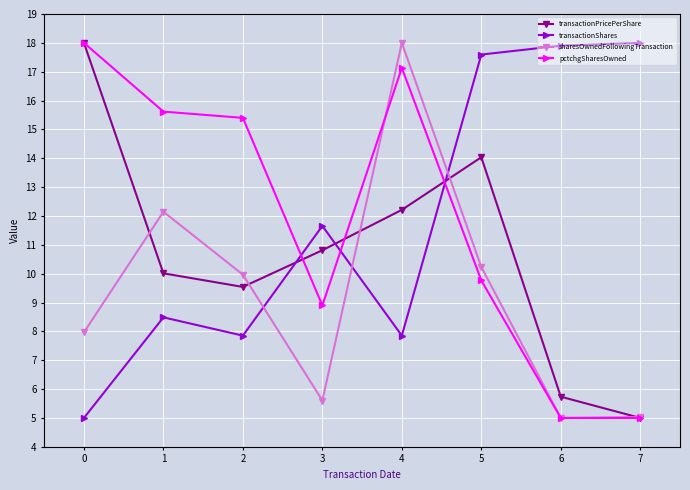

Where does the transactionShares series first go above 11?

3